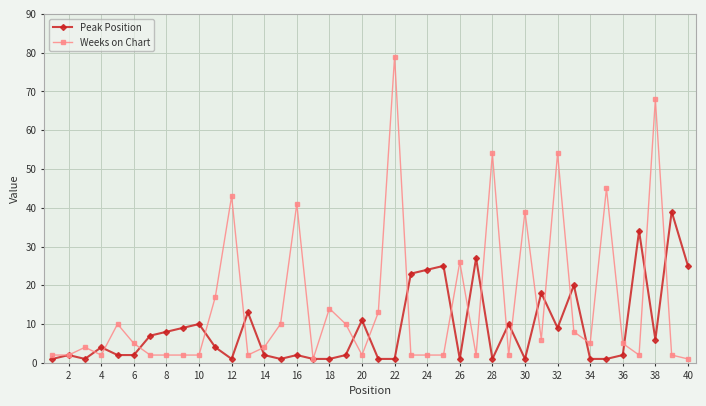

Rank the series by their average value, from highest to lowest.

Weeks on Chart, Peak Position